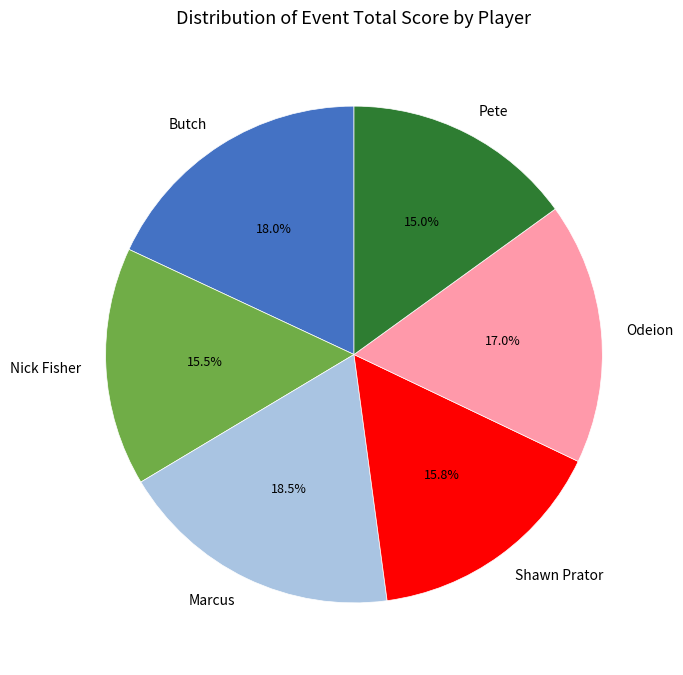

Approximately how many times larger is the value at Shawn Prator compared to Odeion?

0.9